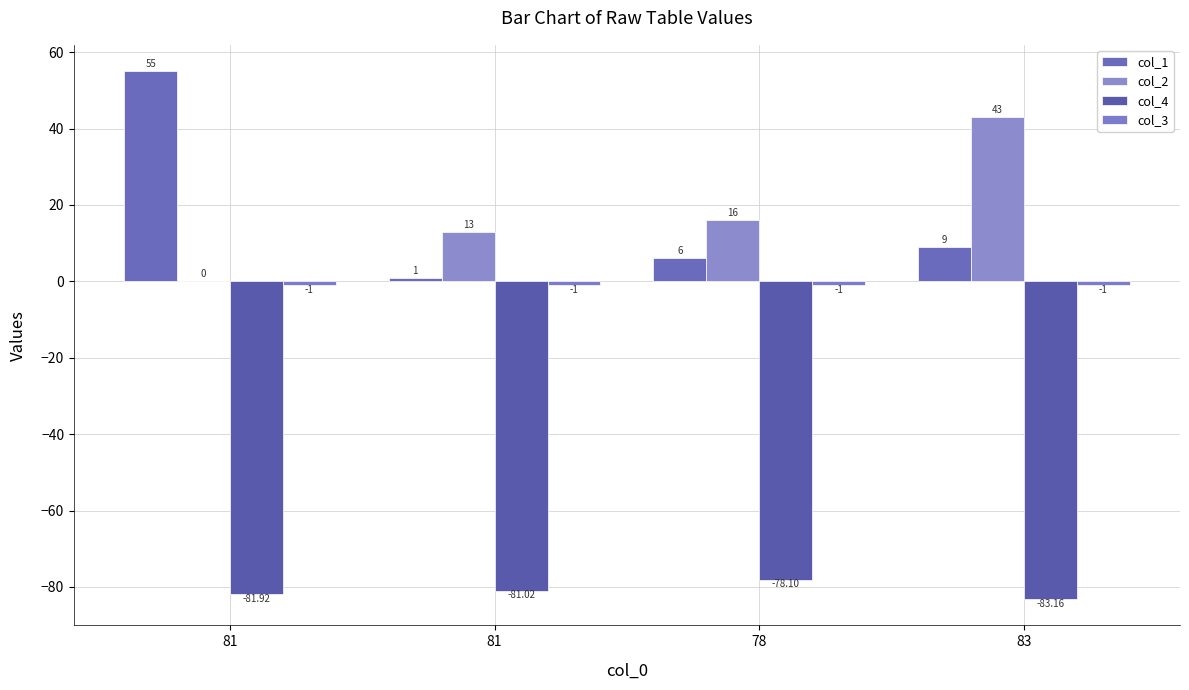

Read the col_4 value at 83.

-83.2